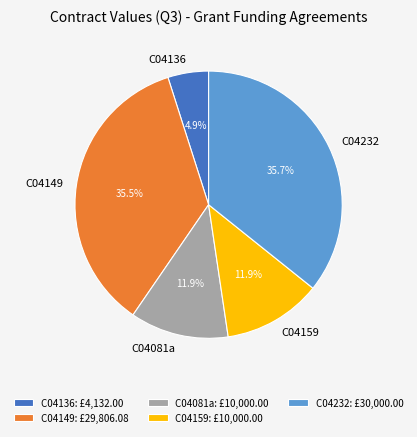

Does C04081a represent more than half of the total?

No